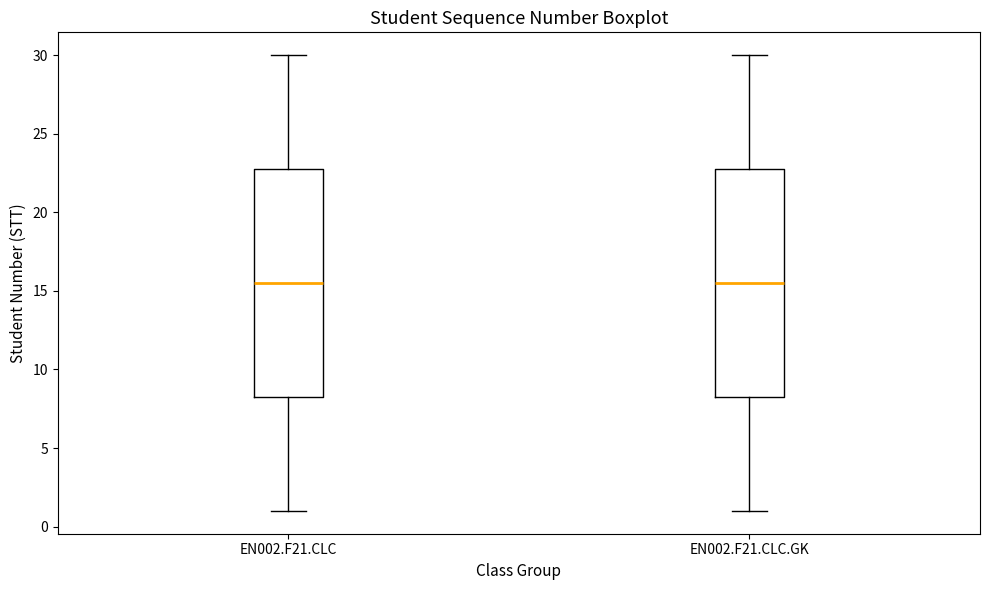

Where does the upper whisker of the box for EN002.F21.CLC end on the y-axis? The values are not printed on the chart, so give them approximately, as read against the axis.

30.0